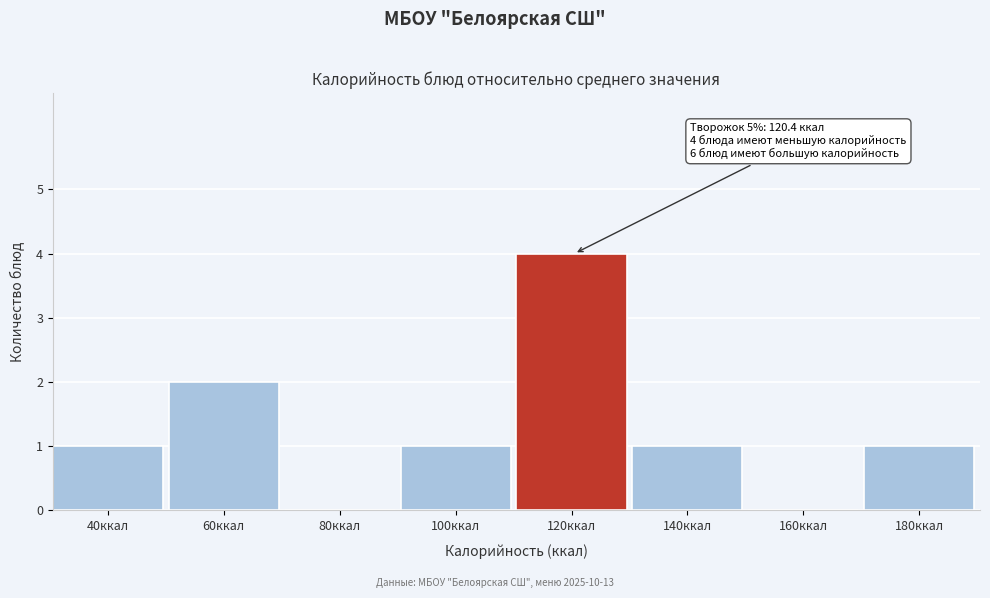

Reading left to right, extract all data points from this chart.

40ккал=1	60ккал=2	80ккал=0	100ккал=1	120ккал=4	140ккал=1	160ккал=0	180ккал=1